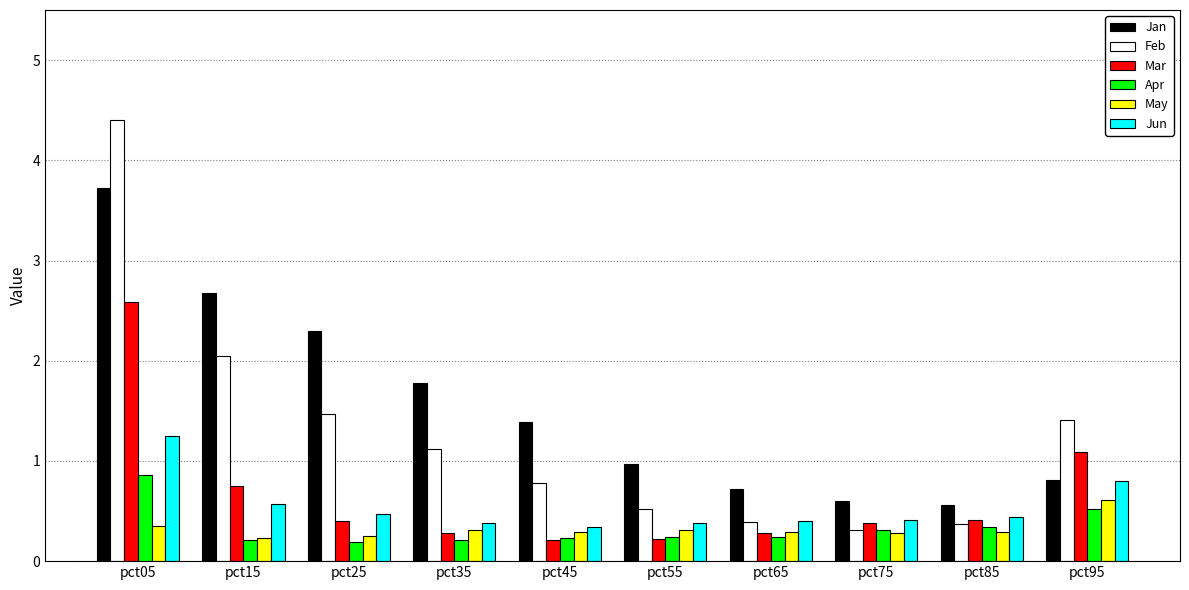

What are all the series names shown in the legend?

Jan, Feb, Mar, Apr, May, Jun